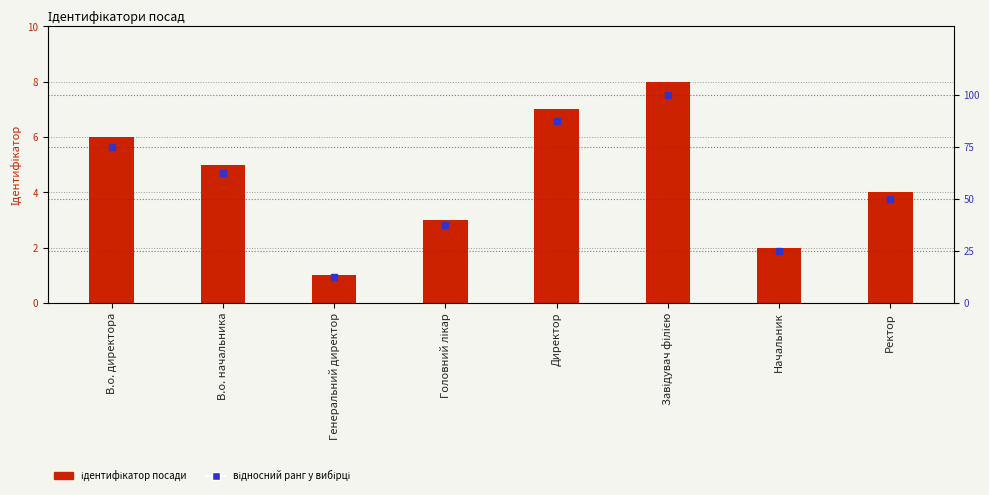

Reading right to left, what are all the values shown in this chart?

Ідентифікатор: Ректор=4.0	Начальник=2.0	Завідувач філією=8.0	Директор=7.0	Головний лікар=3.0	Генеральний директор=1.0	В.о. начальника=5.0	В.о. директора=6.0
Відносний ранг (%): Ректор=50.0	Начальник=25.0	Завідувач філією=100.0	Директор=87.5	Головний лікар=37.5	Генеральний директор=12.5	В.о. начальника=62.5	В.о. директора=75.0